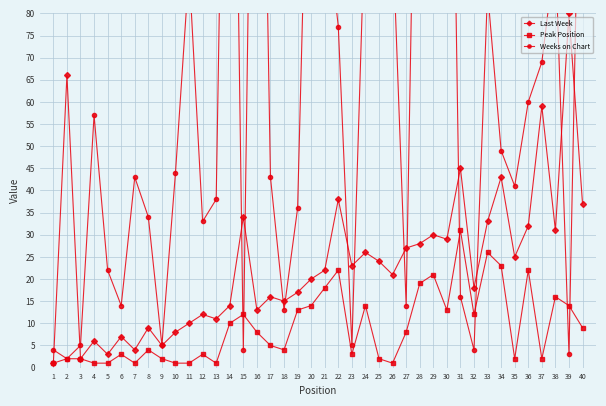

Where does the Peak Position series first go above 8?

14